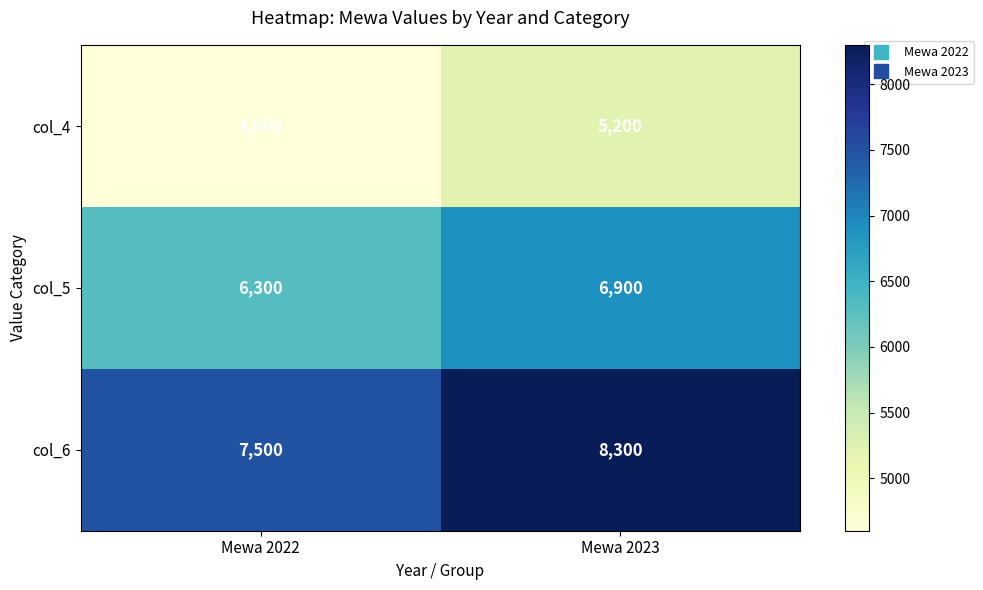

At which category does the chart reach its minimum across all series?

Mewa 2022